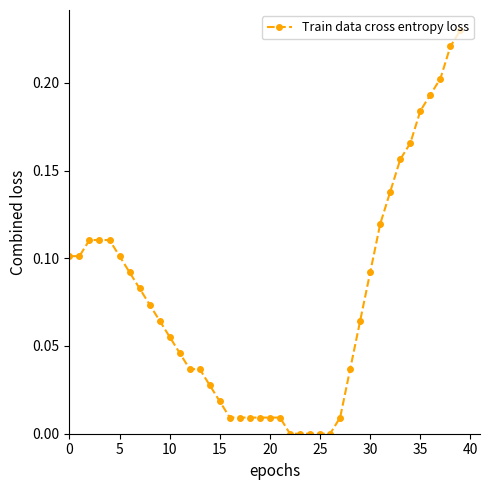

How many lines are shown in the chart?

1